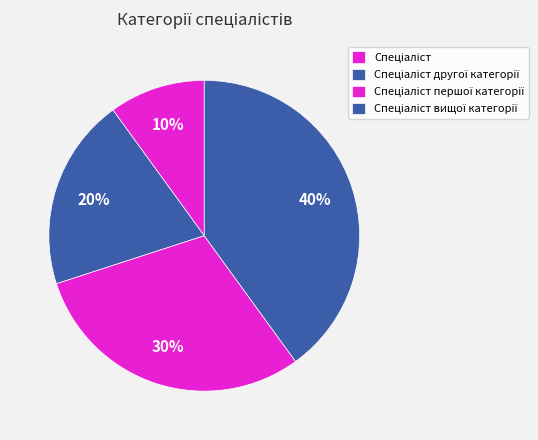

Combined, what portion of the pie is Спеціаліст вищої категорії and Спеціаліст другої категорії?

60.0%